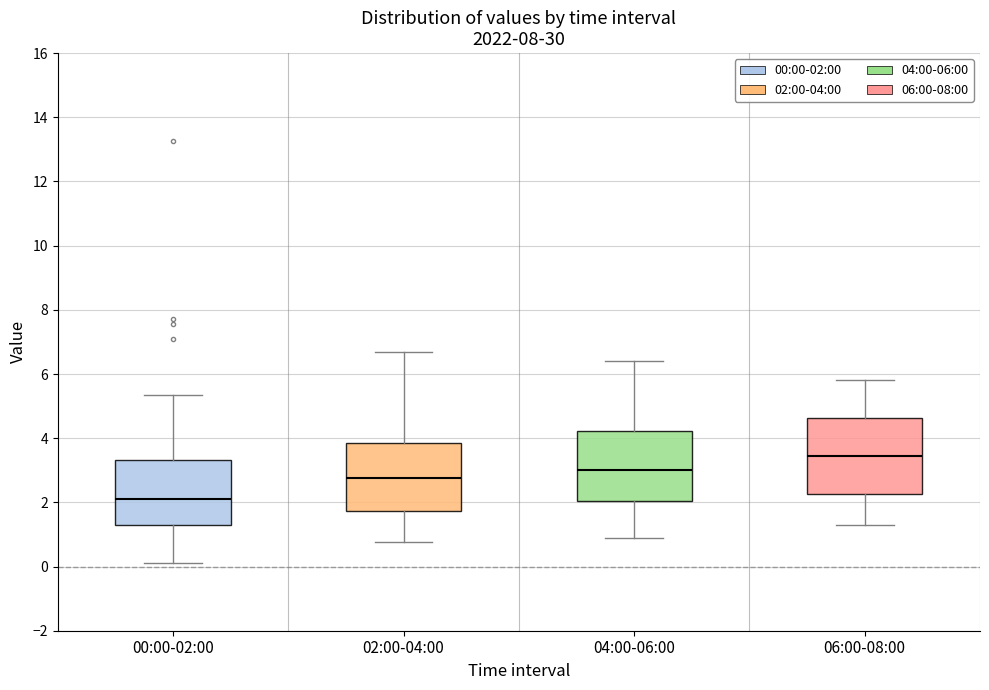

Reading left to right, read every box against the y-axis: the position of its median line, the range the box covers, and the ends of its whiskers. The values are not printed on the chart, so give them approximately, as read against the axis.

00:00-02:00: median 2.0, box 1.4 to 3.4, whiskers 0.2 to 5.4
02:00-04:00: median 2.8, box 1.8 to 3.8, whiskers 0.8 to 6.8
04:00-06:00: median 3.0, box 2.0 to 4.2, whiskers 1.0 to 6.4
06:00-08:00: median 3.4, box 2.2 to 4.6, whiskers 1.4 to 5.8